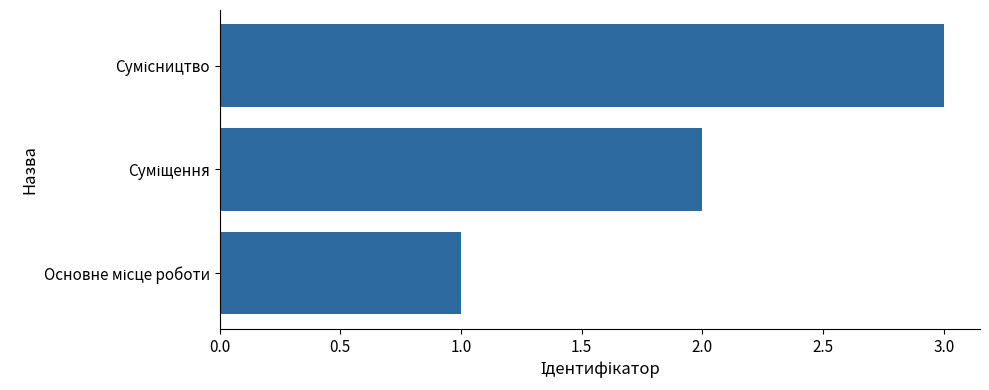

What is the sum of all values?

6